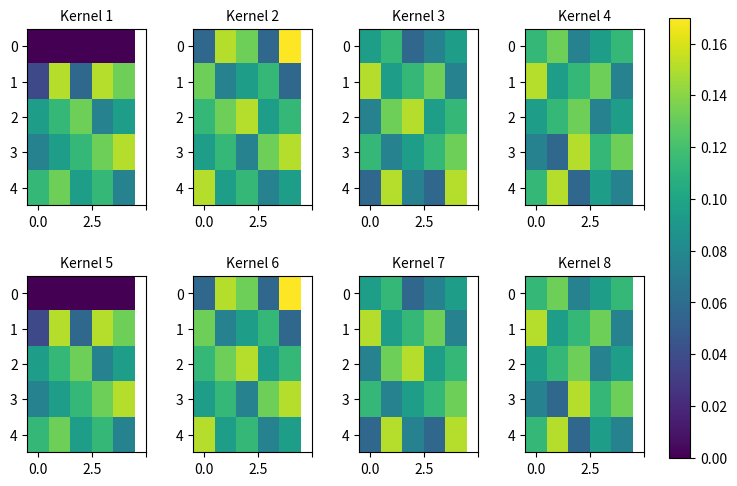

How many categories are shown in the chart?

5